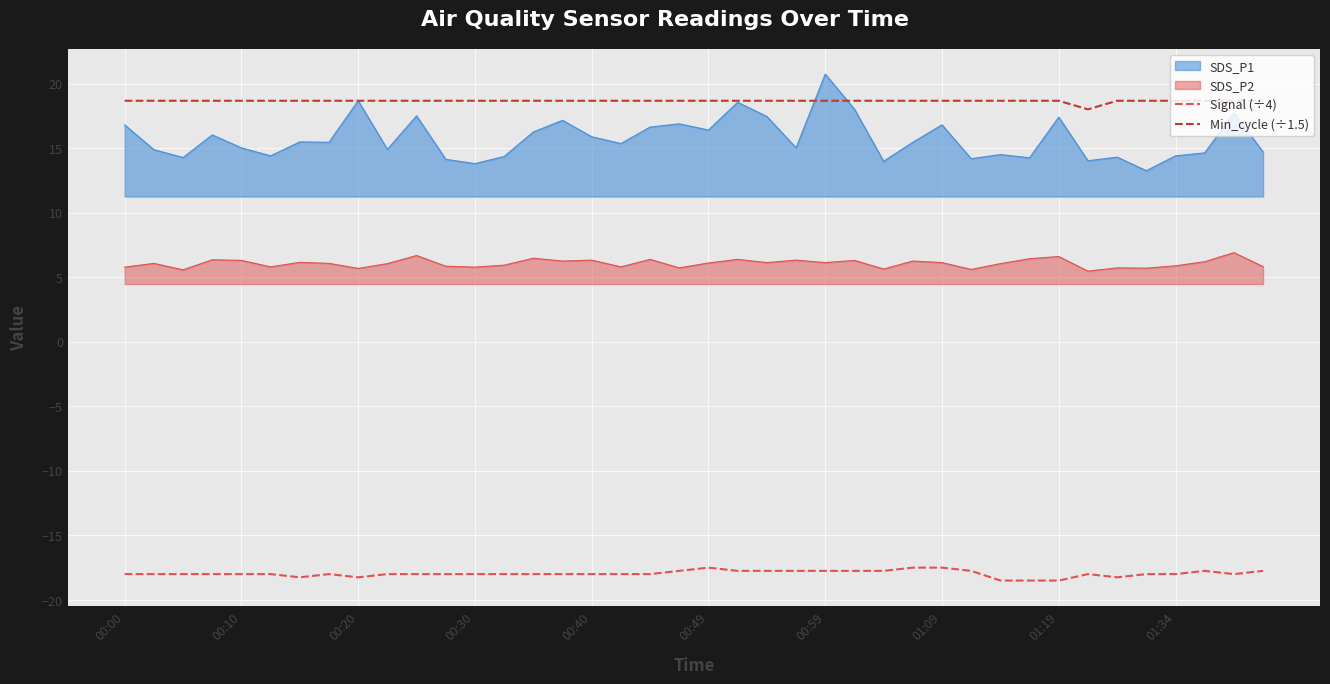

Rank the series at 00:59 from highest to lowest value.

SDS_P1, Min_cycle (÷1.5), SDS_P2, Signal (÷4)